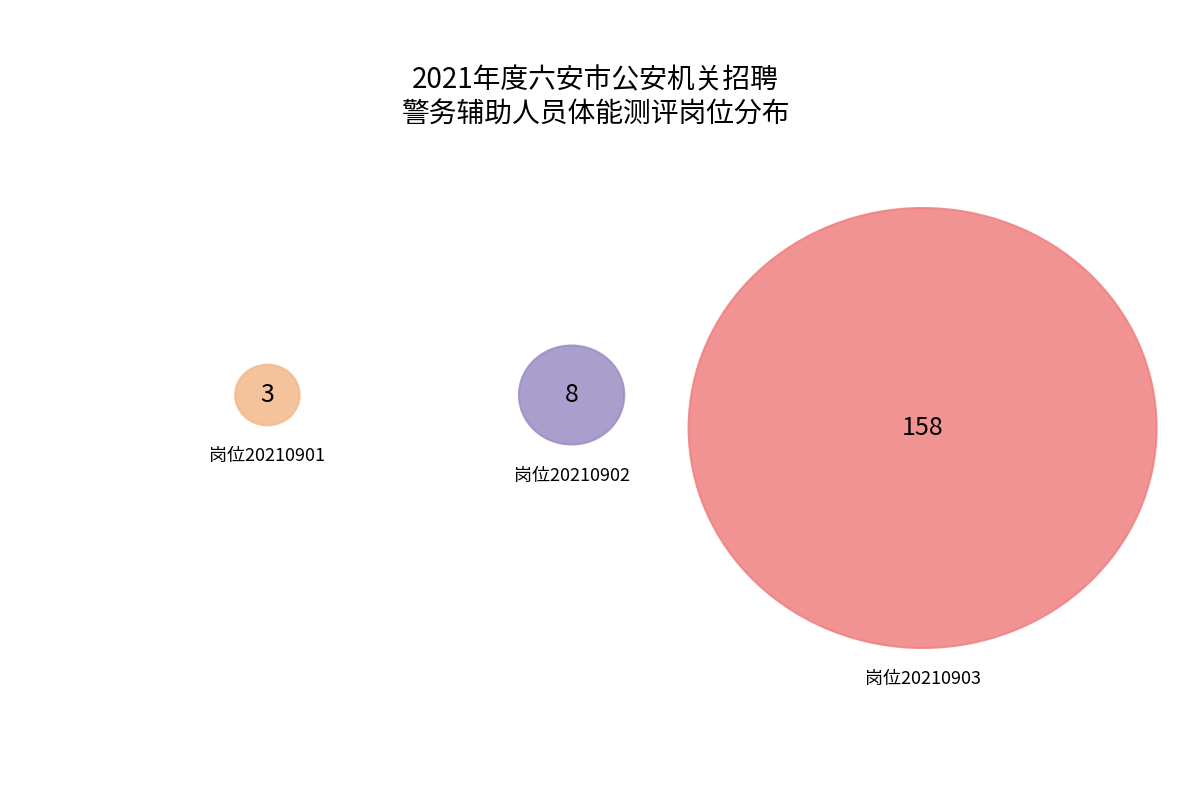

What is the smallest slice in the pie chart?

20210901